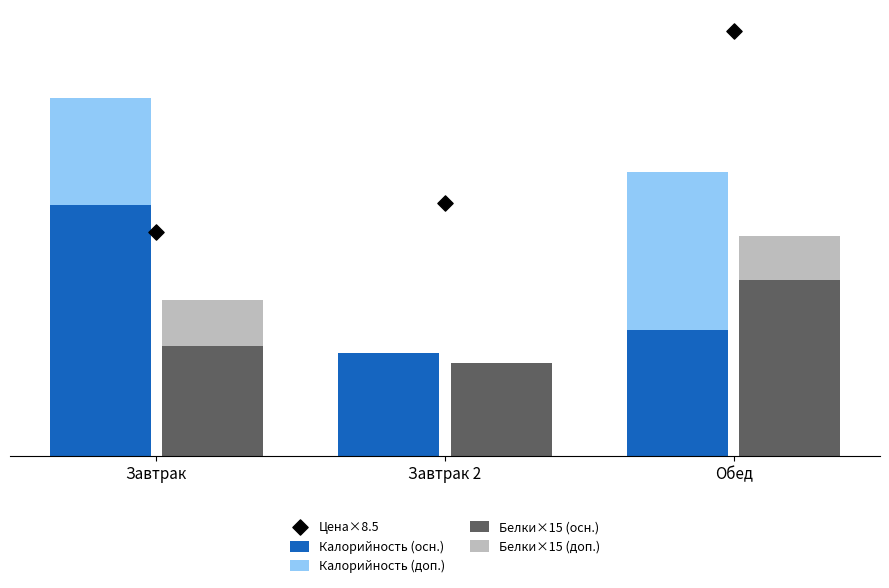

Is the value of Белки×15 (доп.) at Завтрак greater than the value of Белки×15 (осн.) at Обед?

No